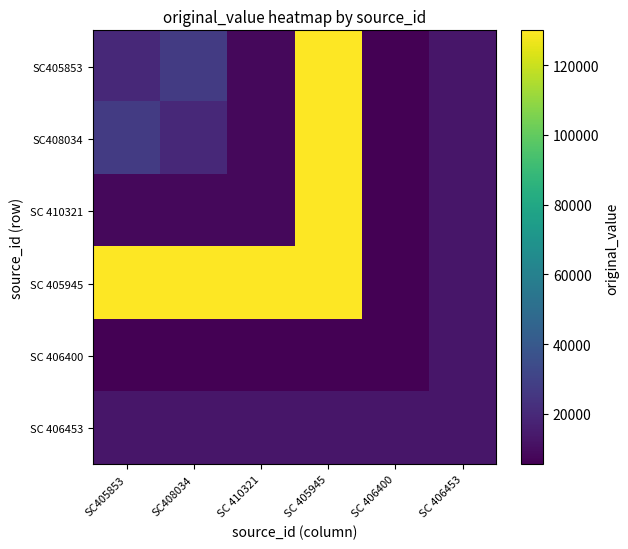

What is the difference between the SC408034 values at SC 405945 and SC 410321?

121600.0